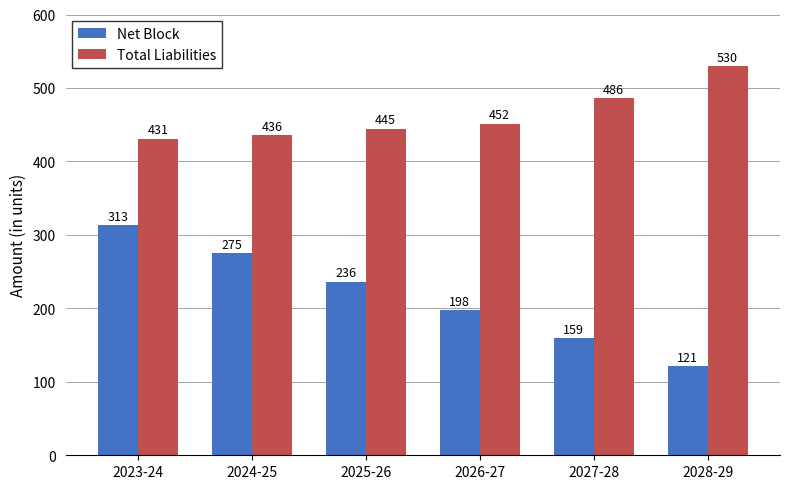

What is the difference between the maximum and minimum values in the Total Liabilities series?

98.6